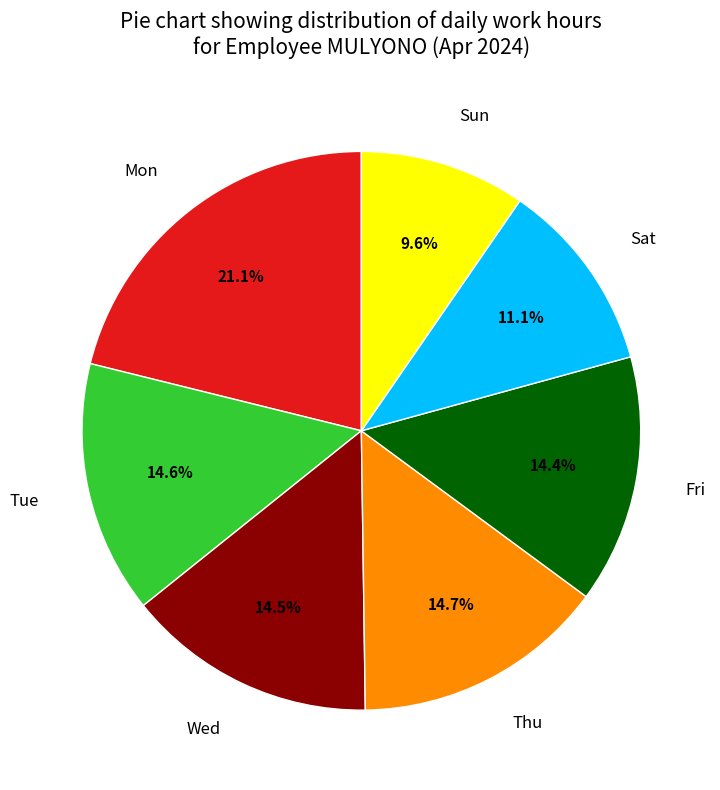

Is there a majority slice in this chart?

No